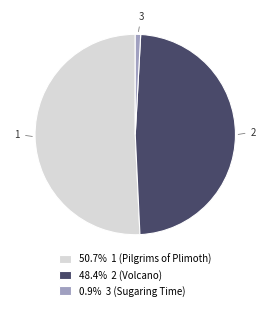

Does 50.7% 1 (Pilgrims of Plimoth) represent more than half of the total?

Yes